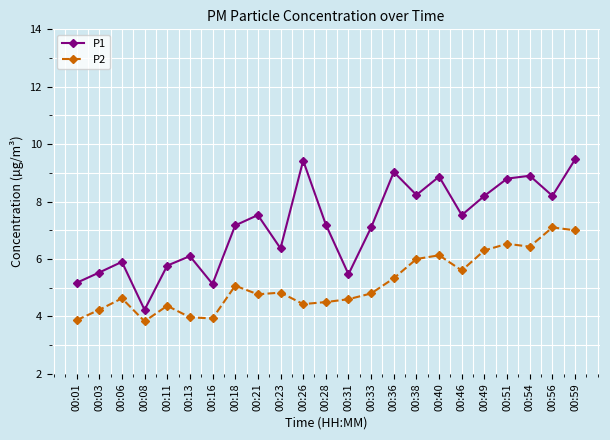

What is the average value of the P1 series?

7.2